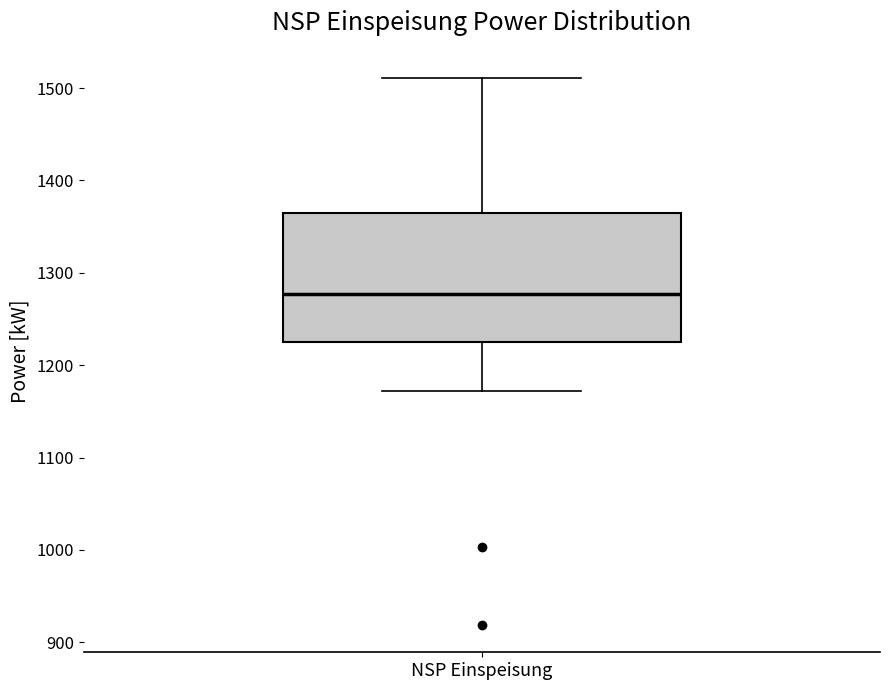

Read this box plot against the y-axis: the position of the median line, the range covered by the box, and the ends of both whiskers. The values are not printed on the chart, so give them approximately, as read against the axis.

median 1280, box 1230 to 1370, whiskers 1170 to 1510